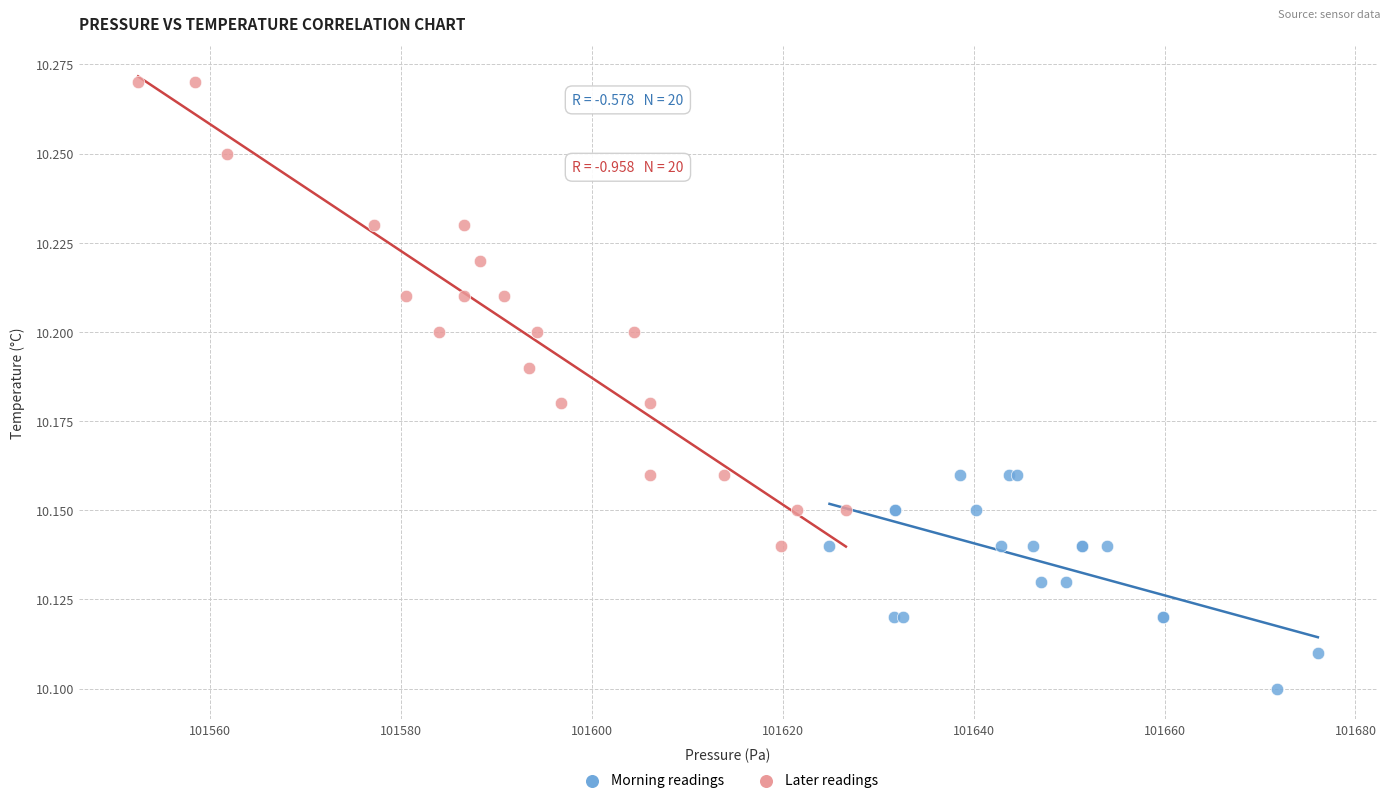

Which series reaches the maximum Y coordinate?

Later readings